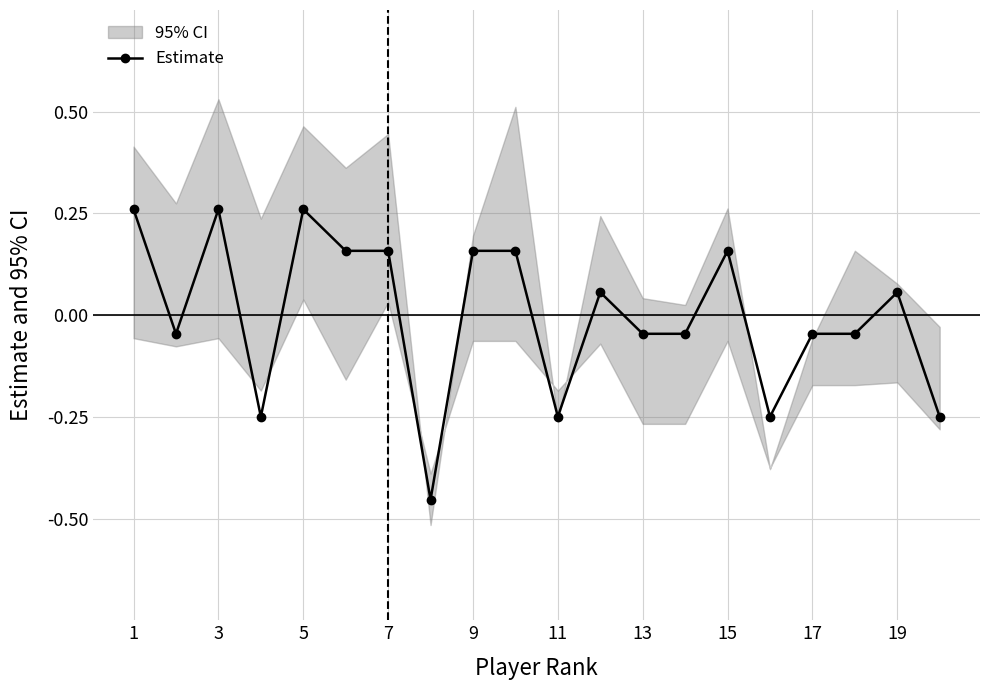

True or false: there are more than 0 points higher than both neighbors.

True